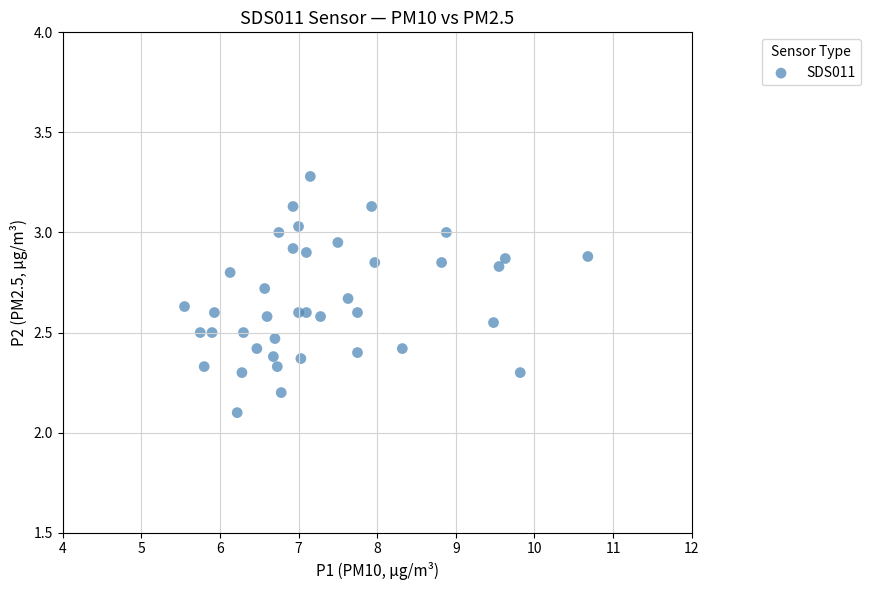

What Y value in the scatter plot is closest to 2?

2.1